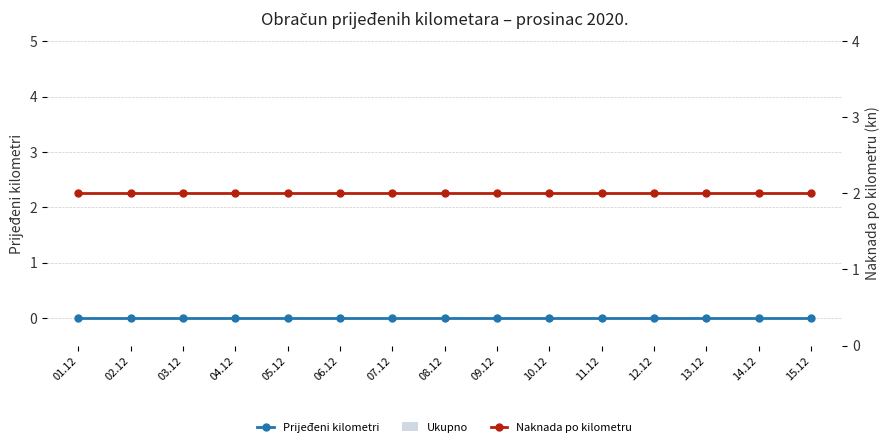

The value of Naknada po kilometru at 04.12 is 3. True or false?

False